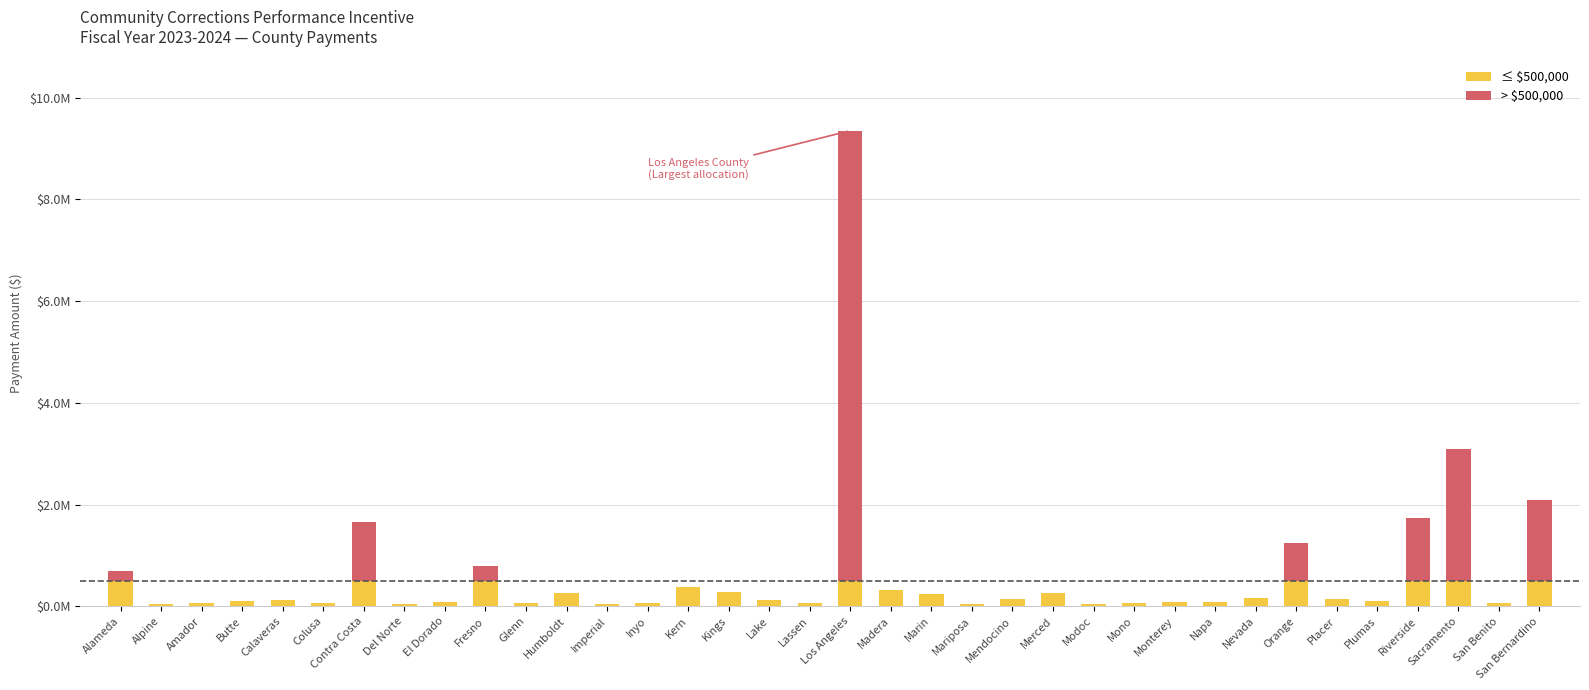

What are all the series names shown in the legend?

≤ $500,000, > $500,000